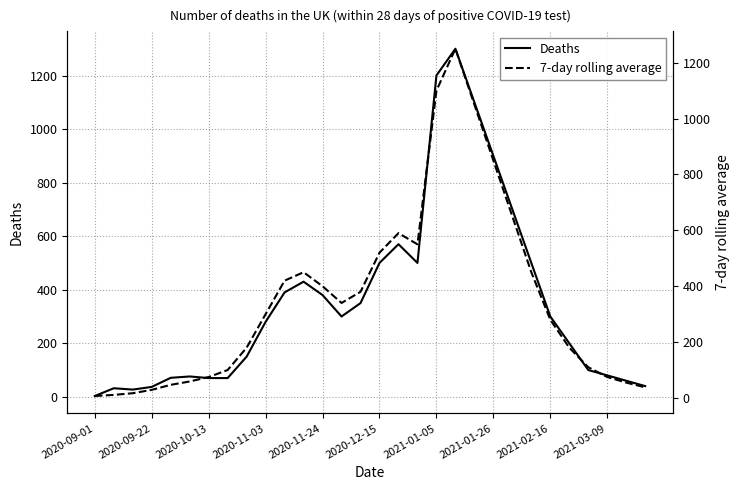

Where is the first local maximum for 7-day rolling average?

11